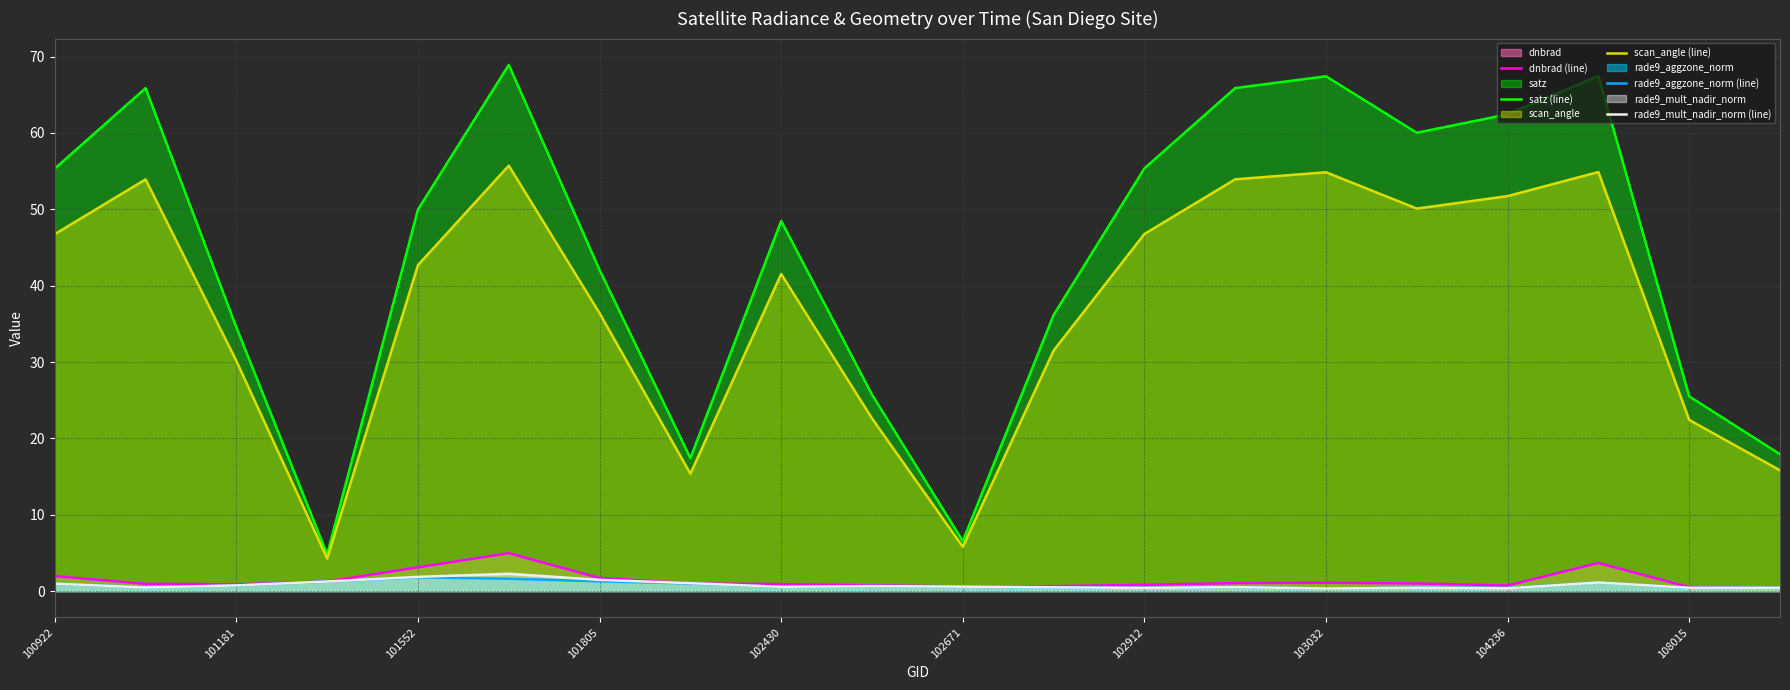

Where does the satz (line) series first go above 49?

100922